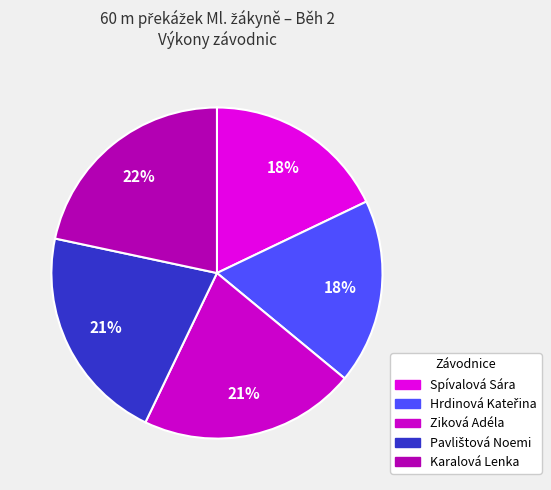

Count the number of slices in the pie.

5